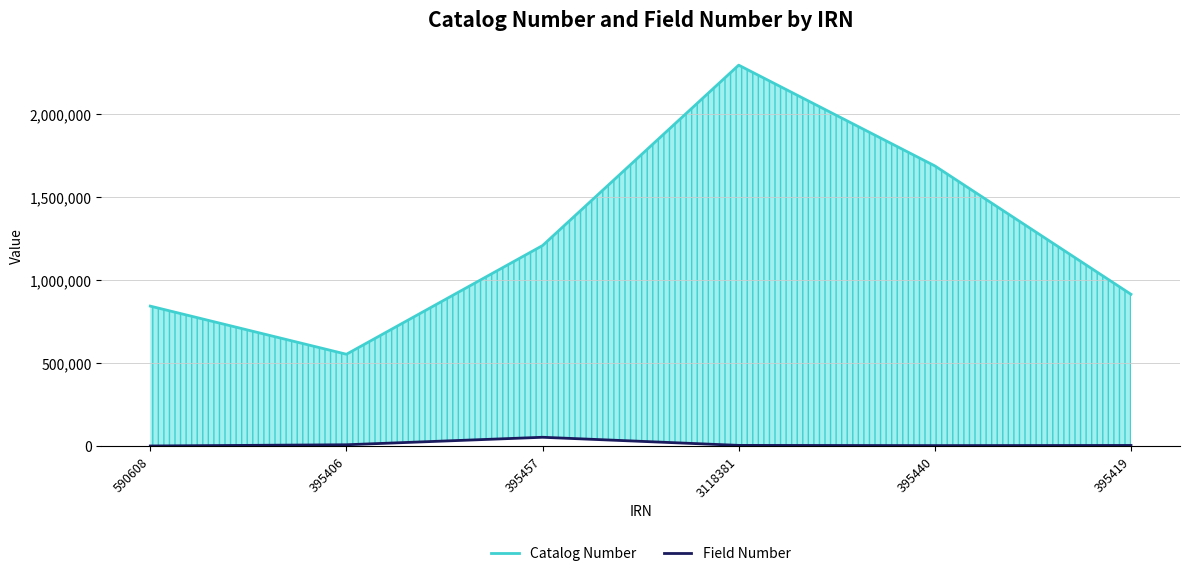

What is the value of the Field Number point at the 5th from the left?

2205